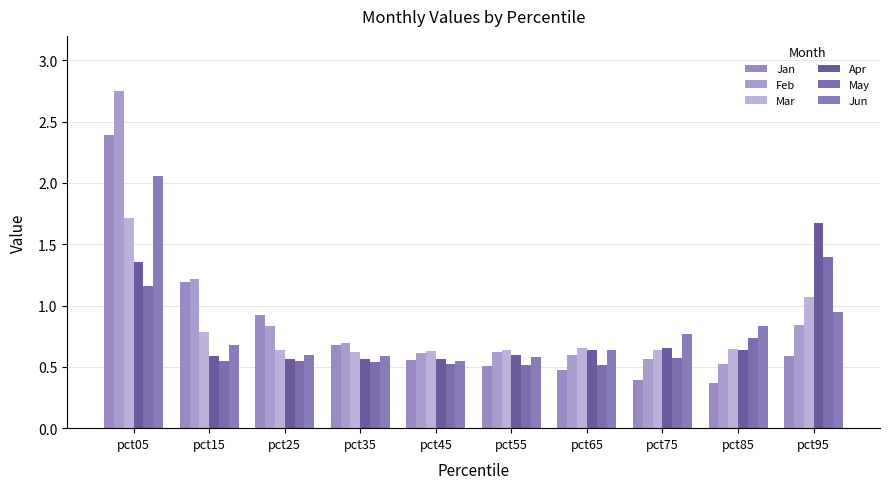

Which label corresponds to the smallest value in the chart?

pct85